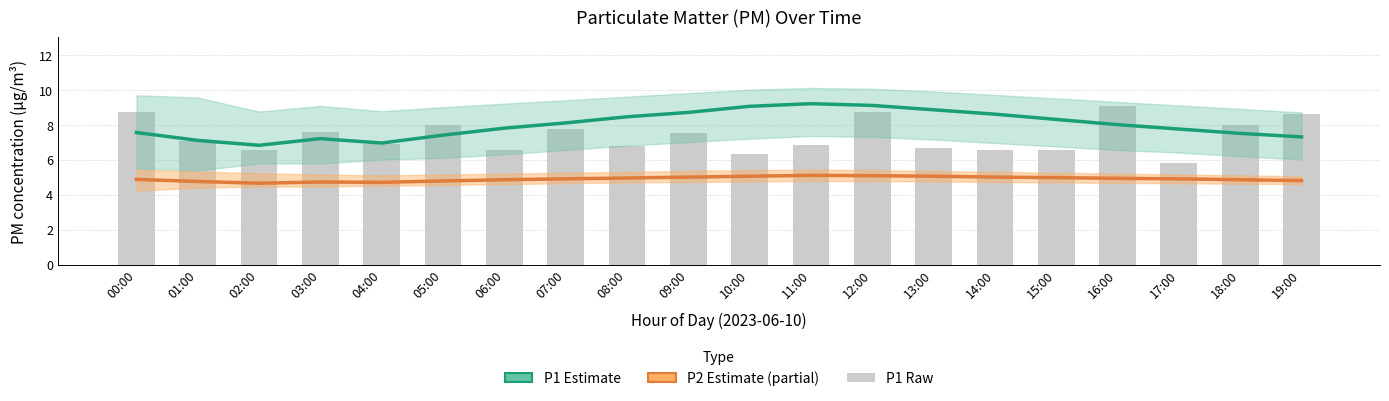

What is the sum of all P1 Estimate values?

159.7